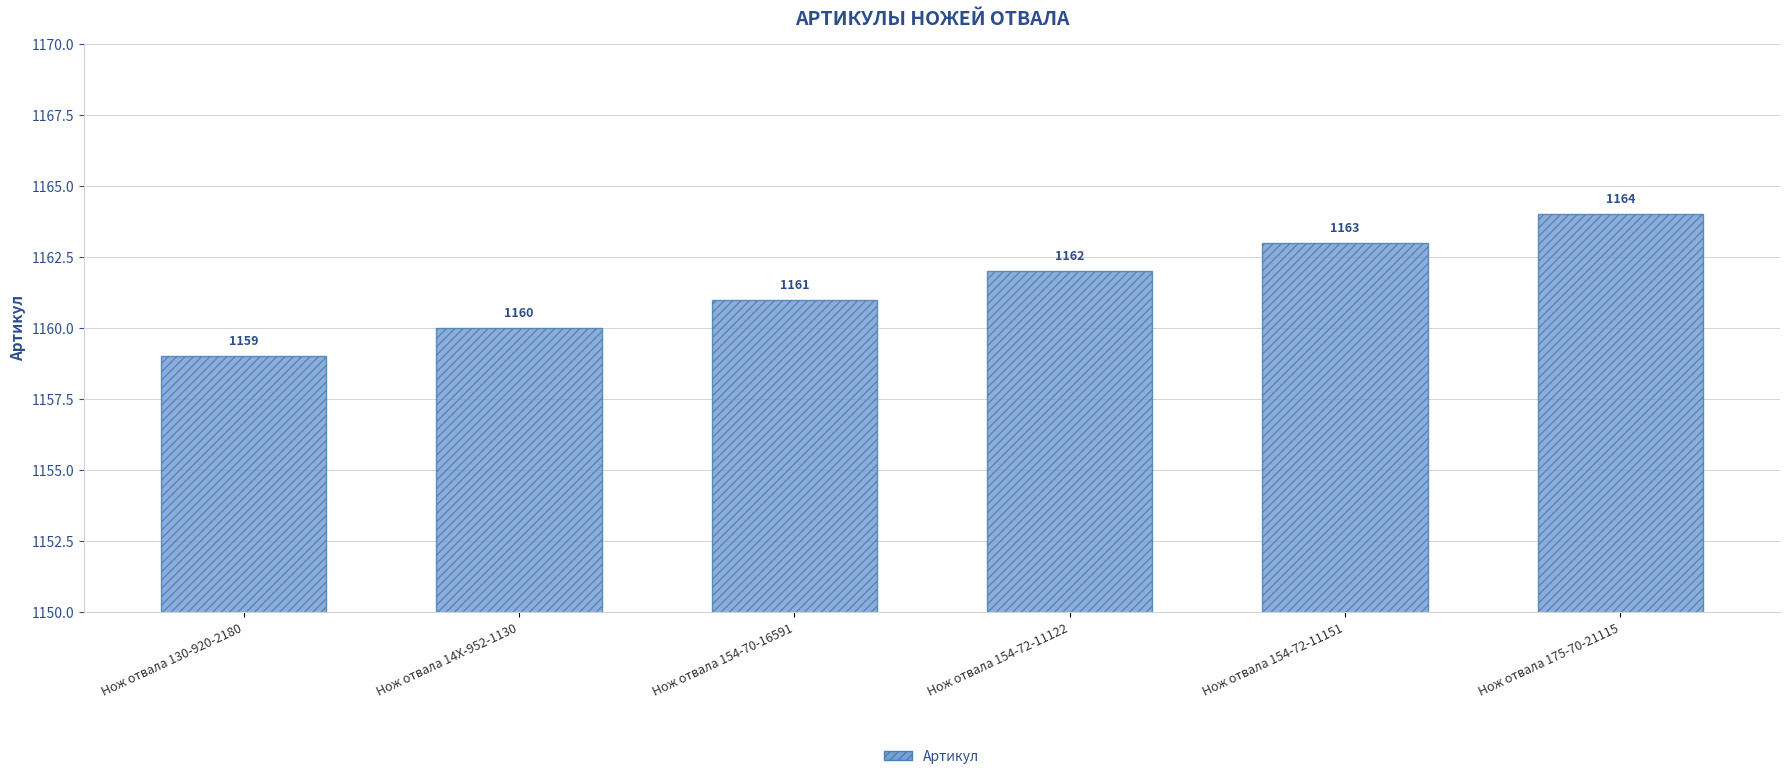

What is the value of the 2nd bar from the left?

1160